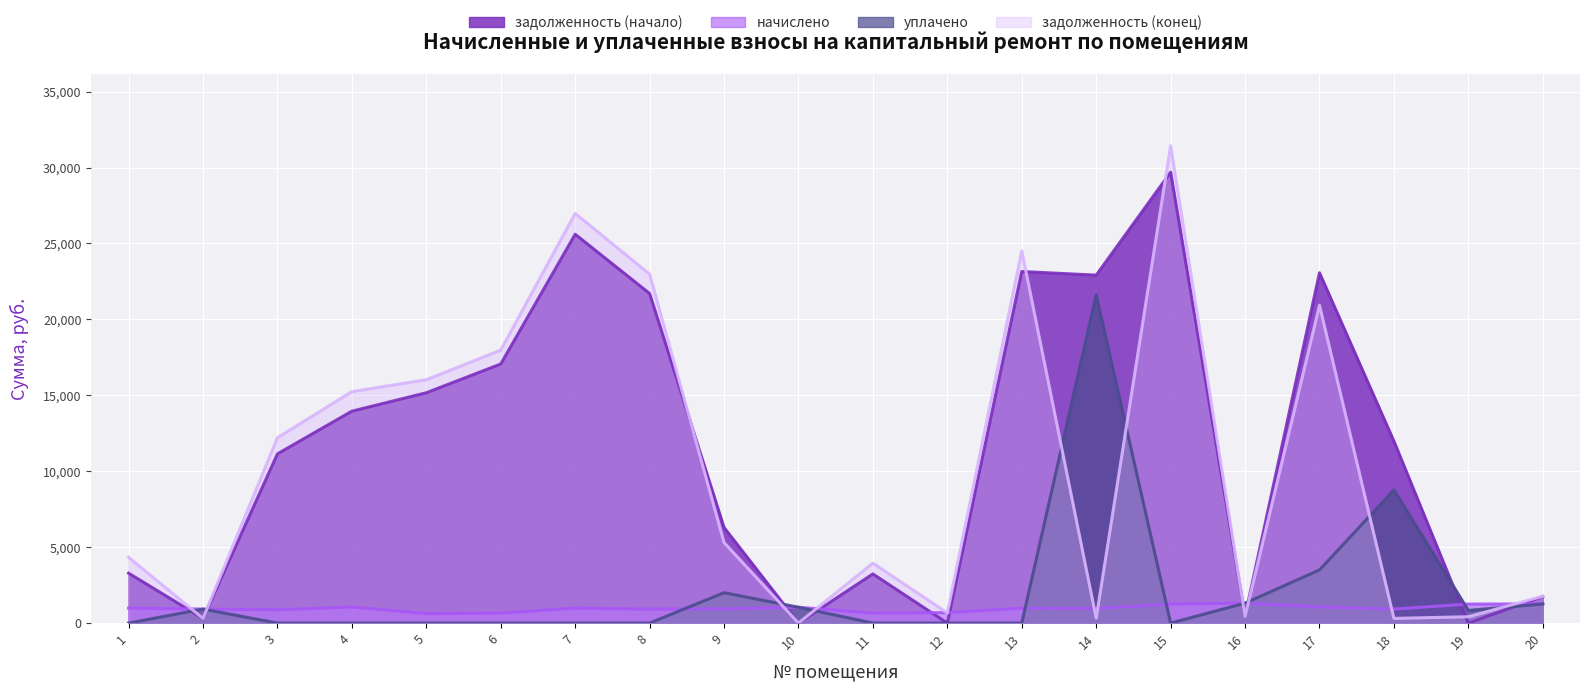

What is the average value of the начислено series?

968.0